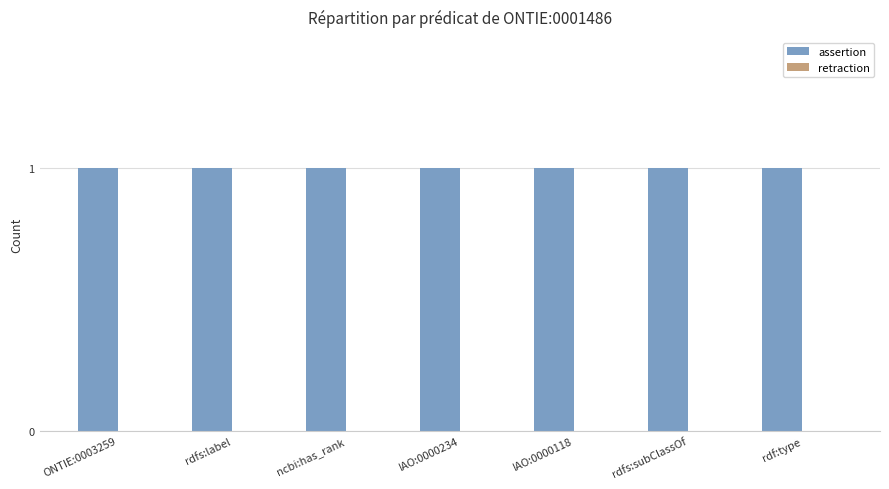

Rank the series at ONTIE:0003259 from lowest to highest value.

retraction, assertion